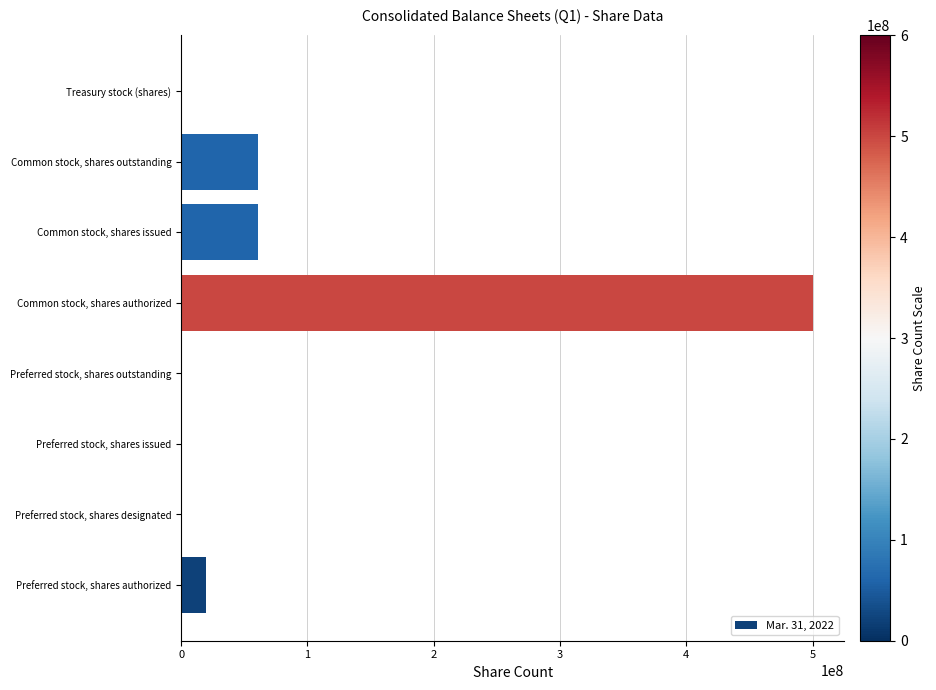

Are the bars horizontal?

Yes